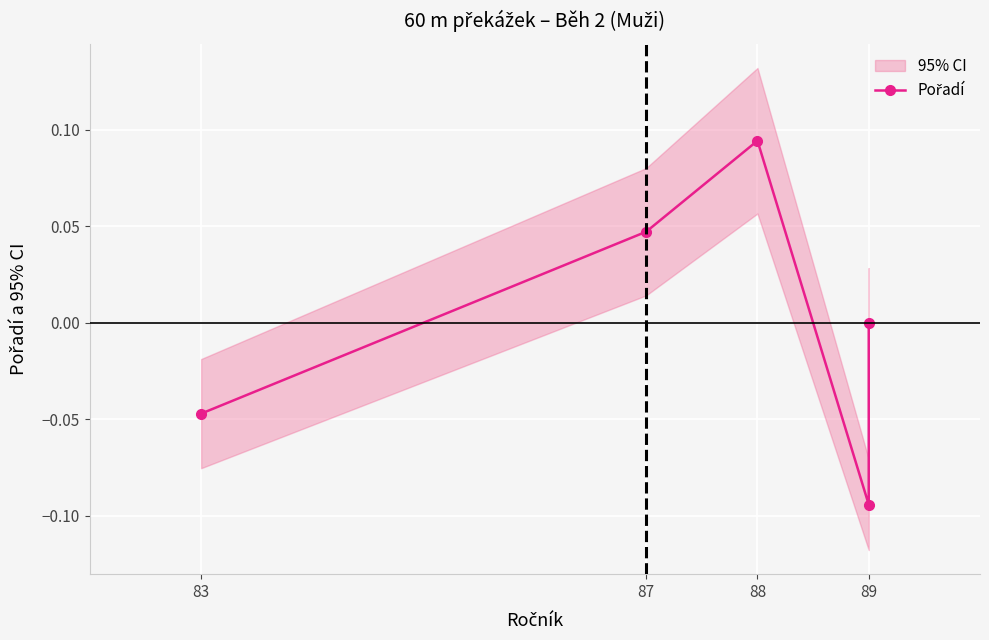

Where is the data nearest to the value 0?

89